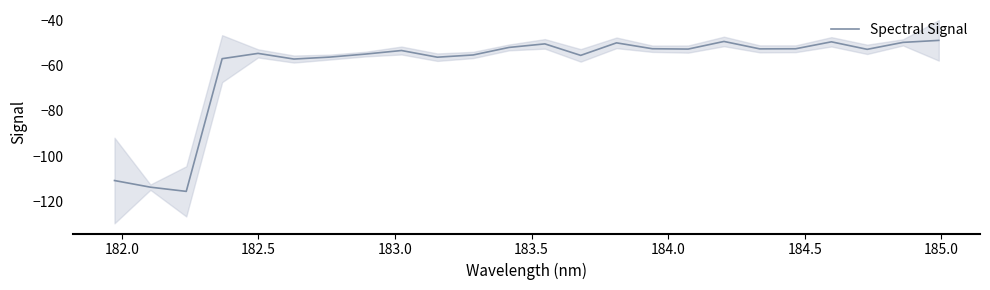

What is the maximum value shown in the chart?

-48.7